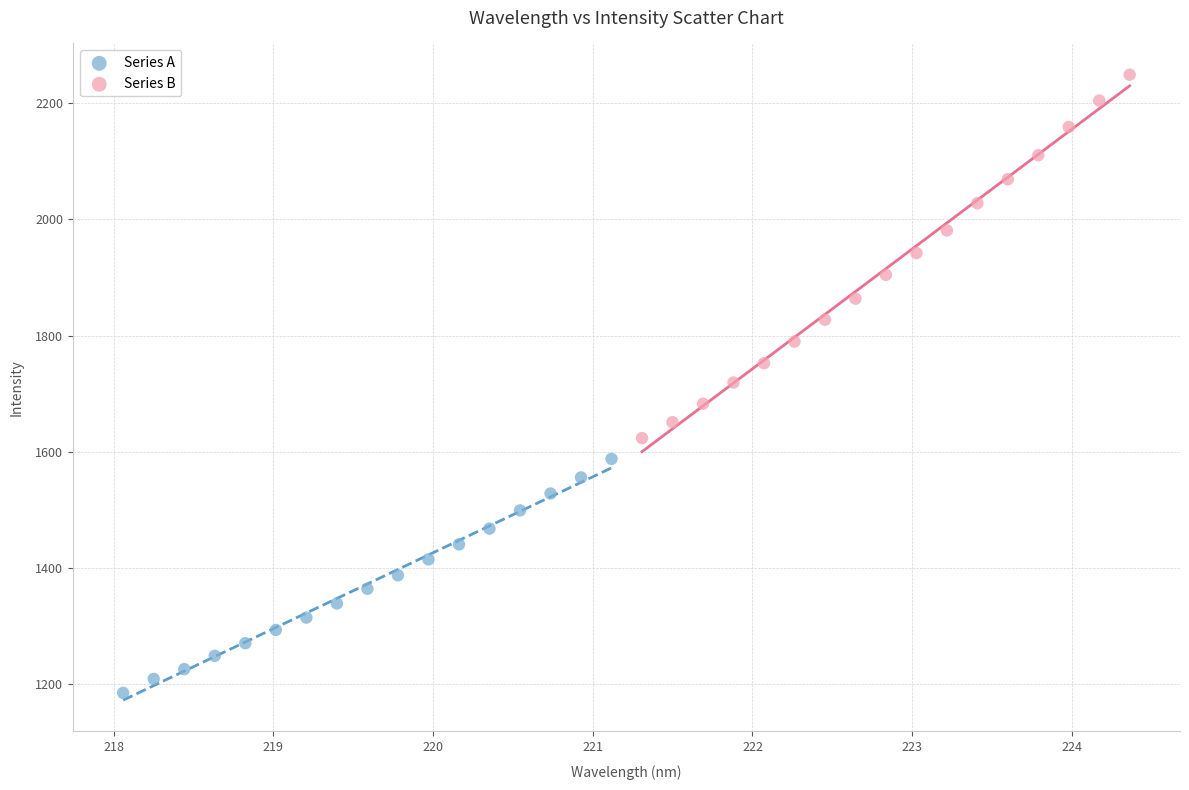

Which series reaches the minimum Y coordinate?

Series A